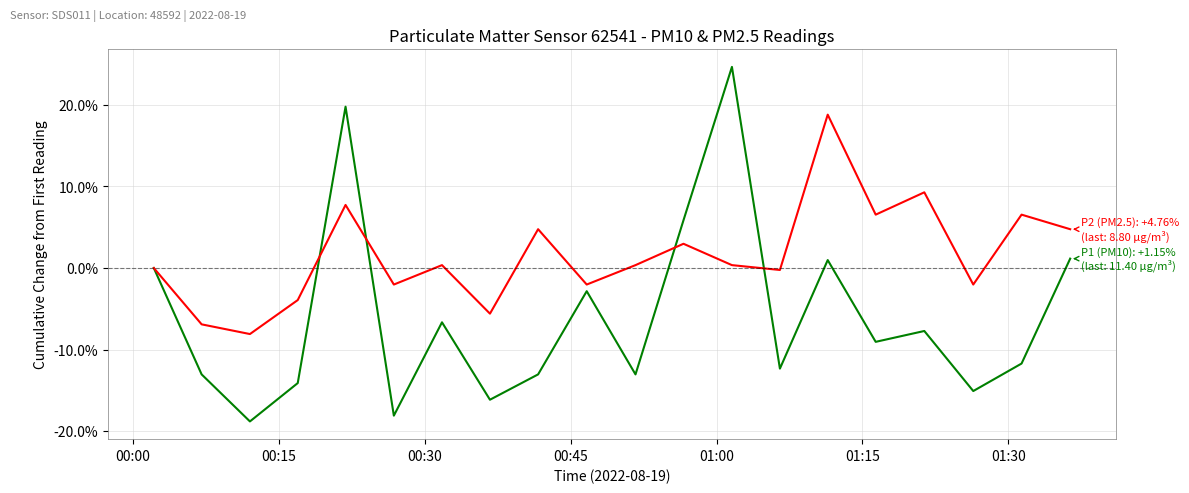

What is the greatest value displayed?

24.7